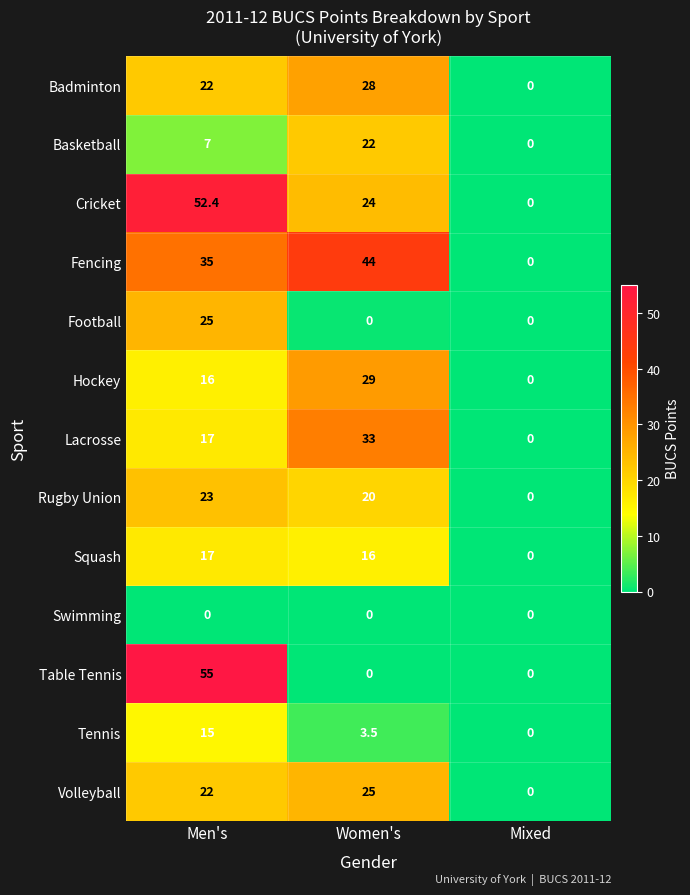

Which category has the highest value in the Rugby Union series?

Men's